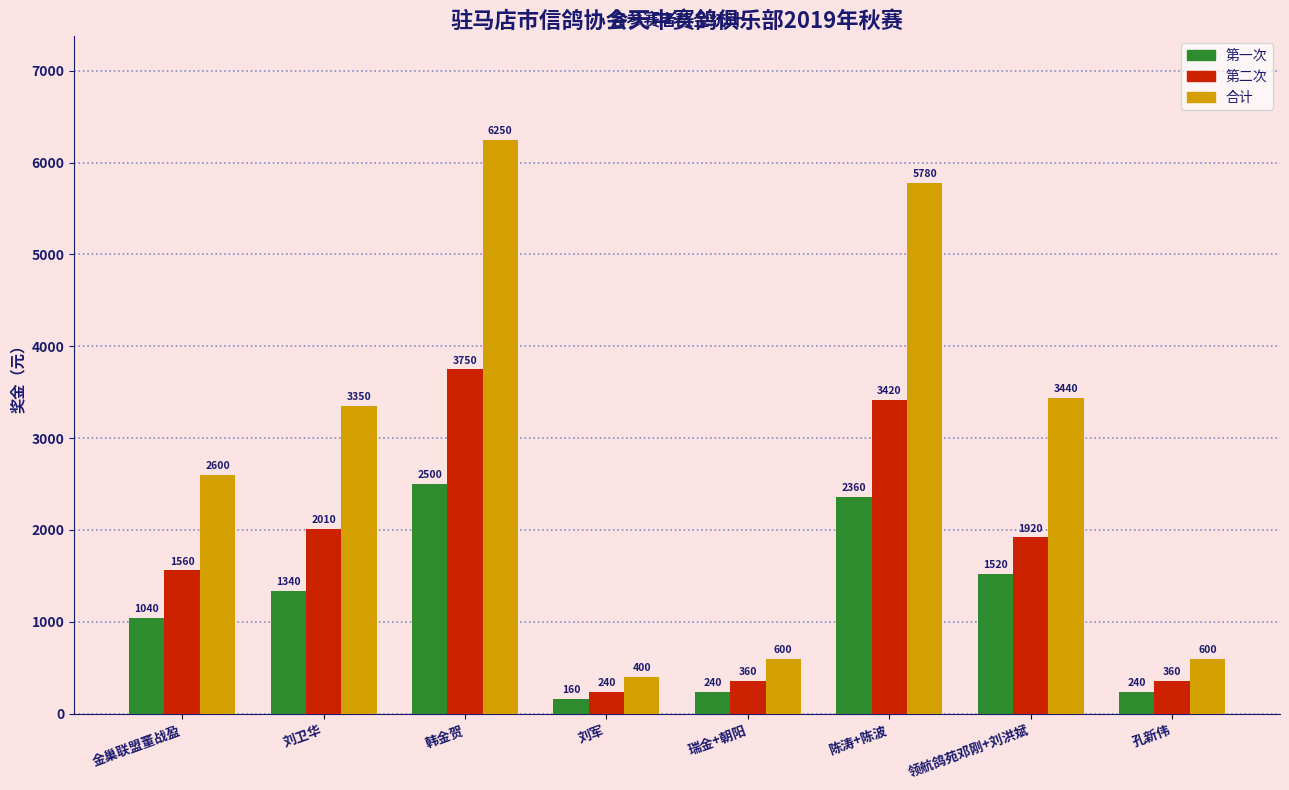

Which series has the widest spread of values?

合计